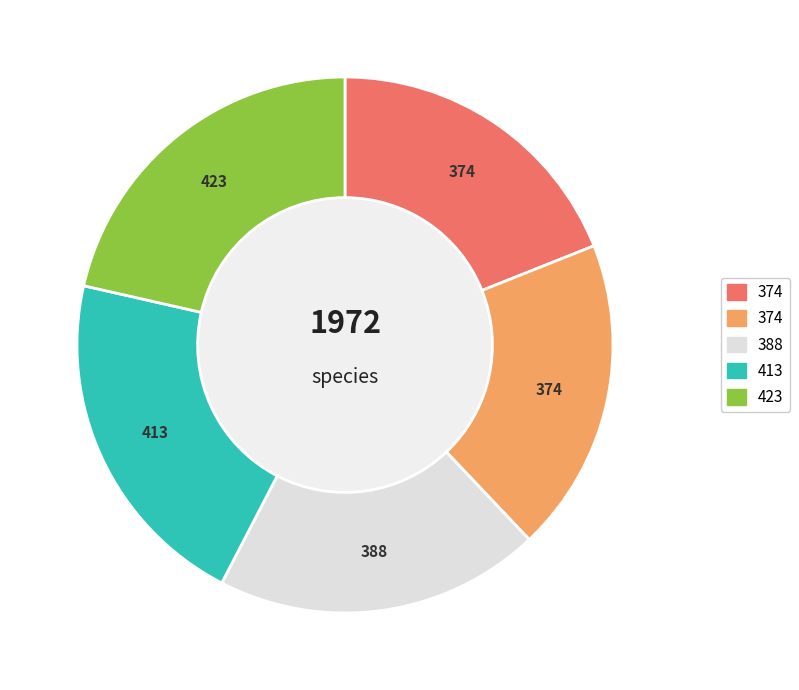

Is there a majority slice in this chart?

No